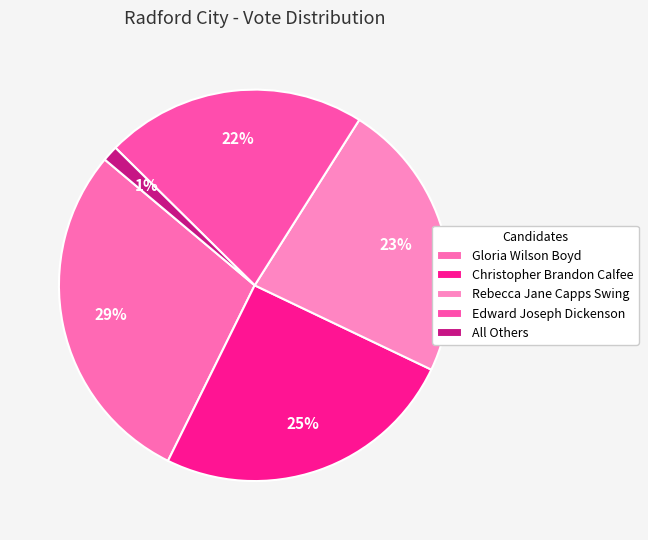

Do Edward Joseph Dickenson and Rebecca Jane Capps Swing together represent more than half of the pie?

No